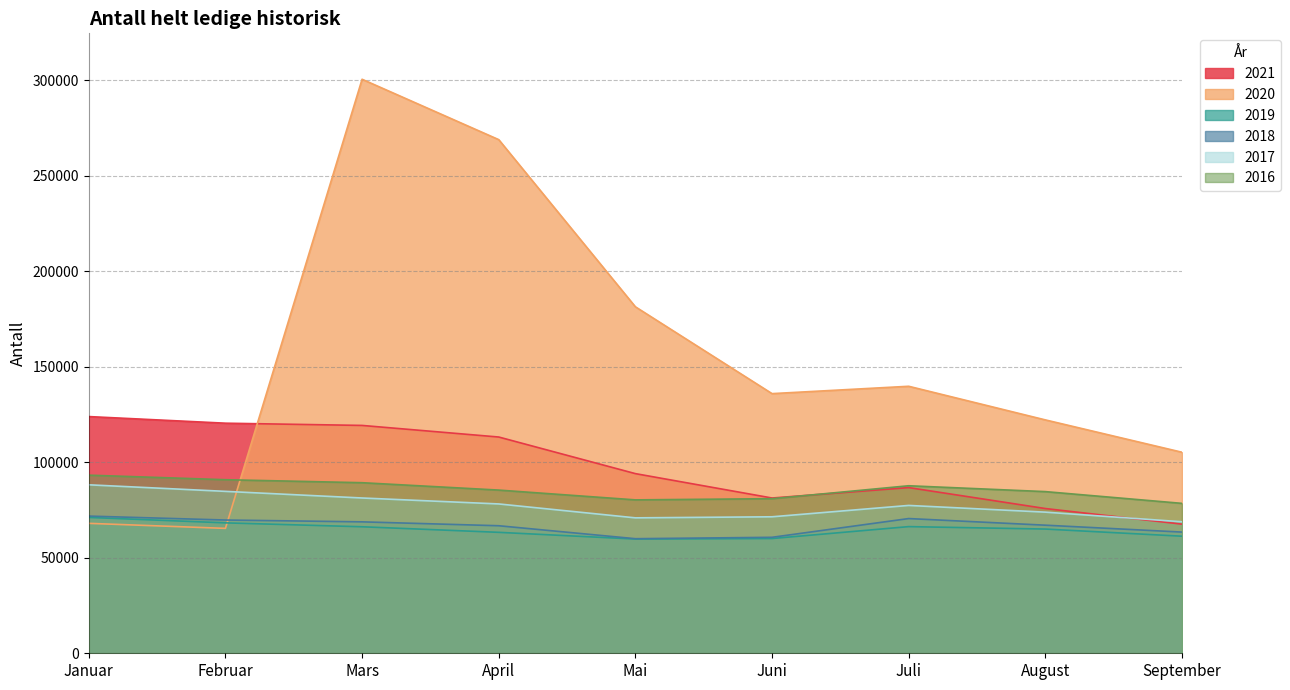

What is the sum of all 2016 values?

771217